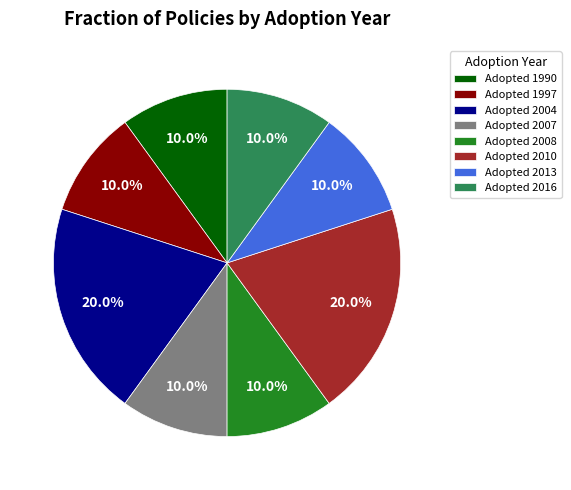

Combined, what portion of the pie is Adopted 2013 and Adopted 2007?

20.0%